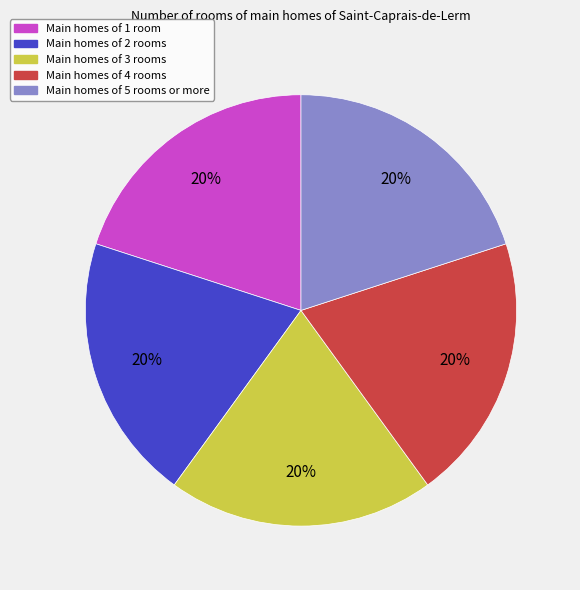

Is there a majority slice in this chart?

No